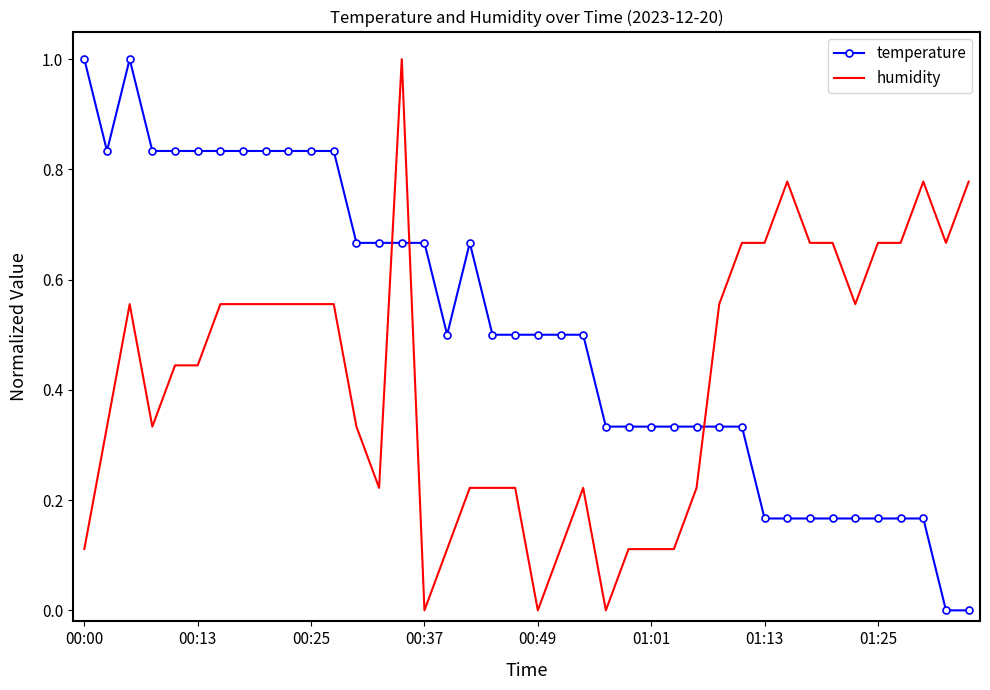

How many times do humidity and temperature cross each other?

3